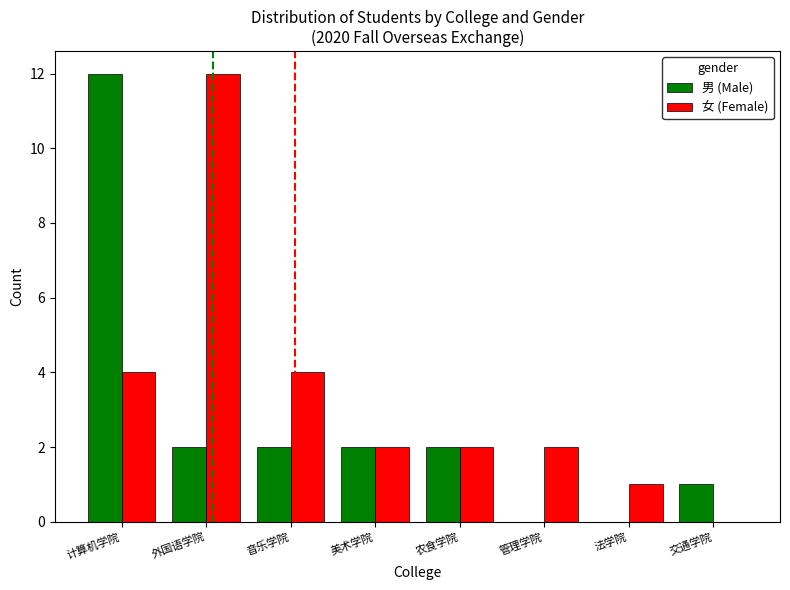

Reading left to right, transcribe all the data shown in this chart.

男 (Male): 计算机学院=12	外国语学院=2	音乐学院=2	美术学院=2	农食学院=2	管理学院=0	法学院=0	交通学院=1
女 (Female): 计算机学院=4	外国语学院=12	音乐学院=4	美术学院=2	农食学院=2	管理学院=2	法学院=1	交通学院=0